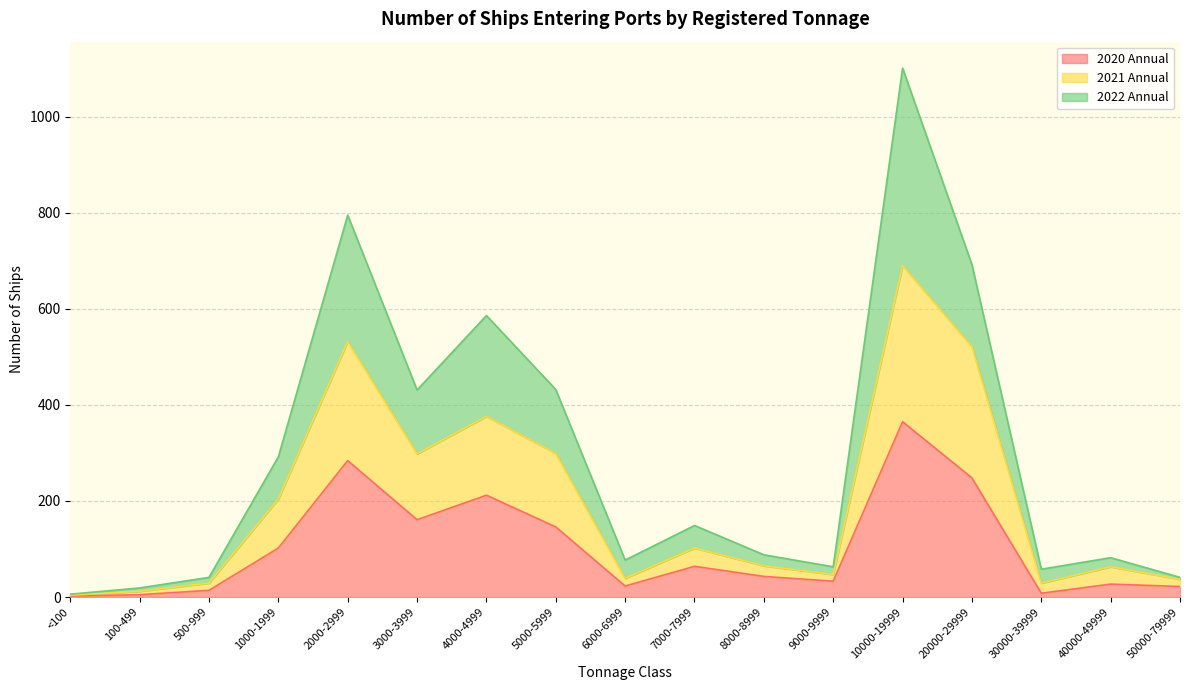

At which category is the sum across all series the highest?

10000-19999